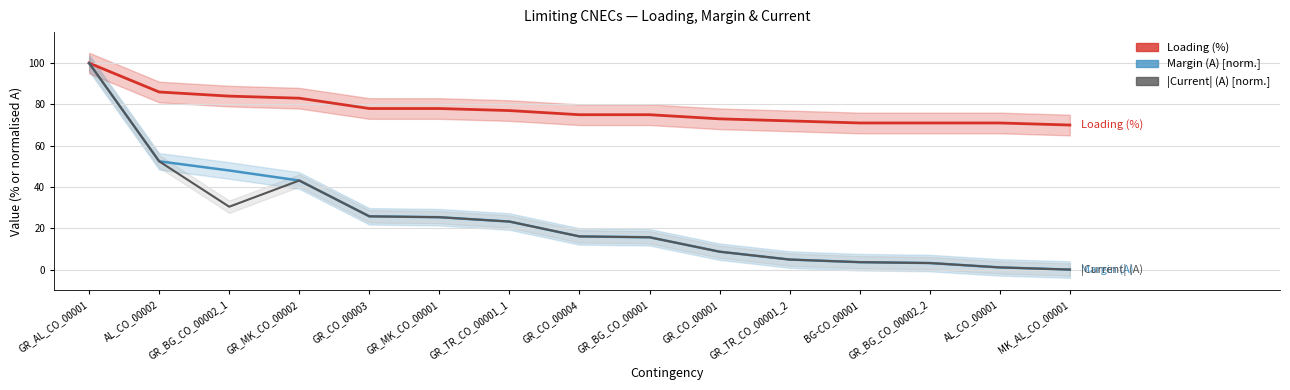

True or false: Margin (A) [normalised 0-100] has a value of 14.9 at GR_TR_CO_00001_1.

False